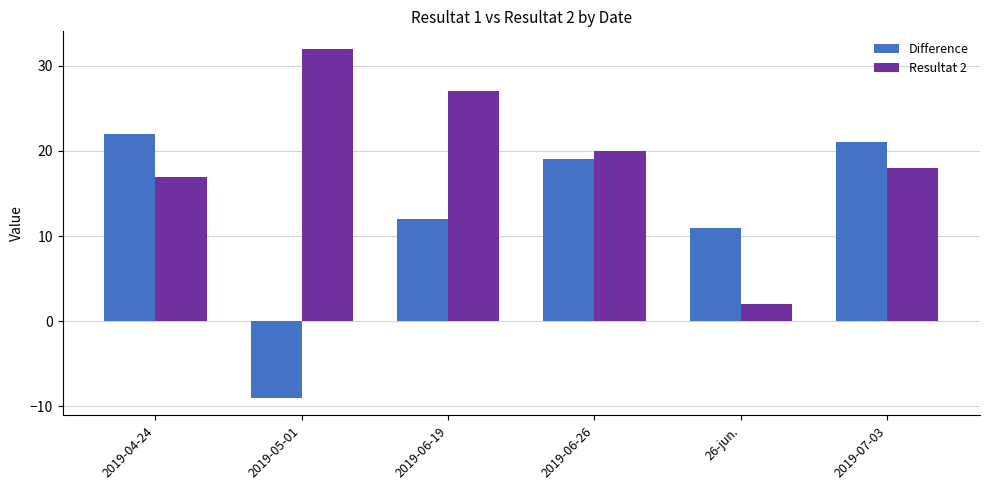

What is the difference between the maximum and minimum values in the Resultat 2 series?

30